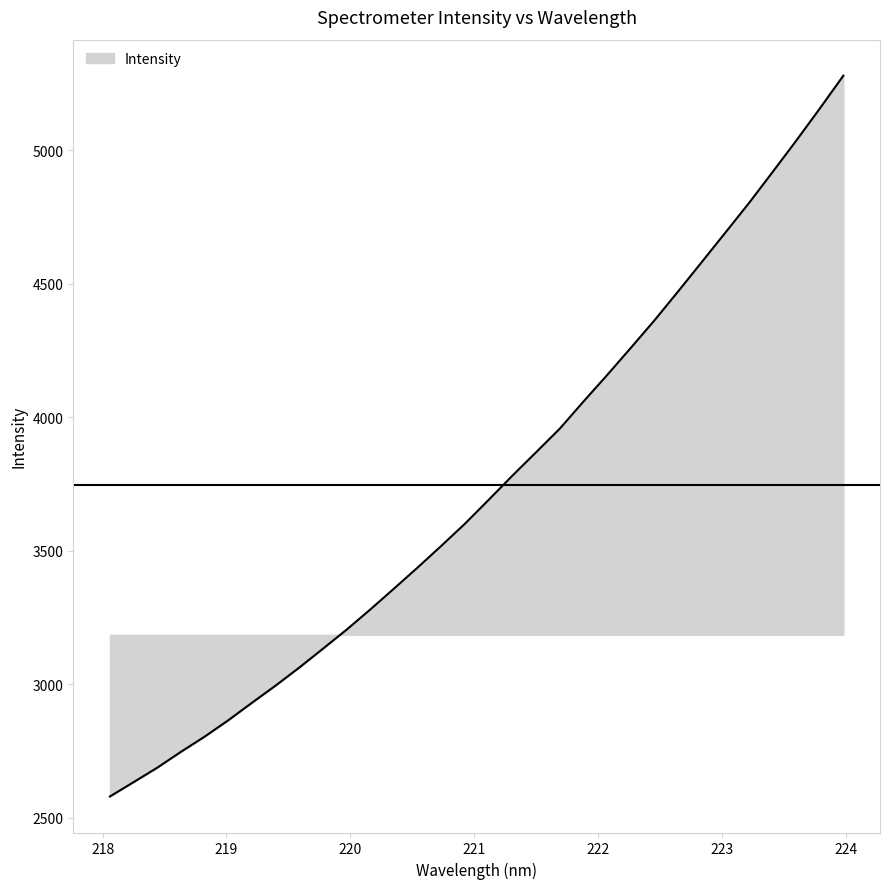

What is the smallest value displayed?

2579.1